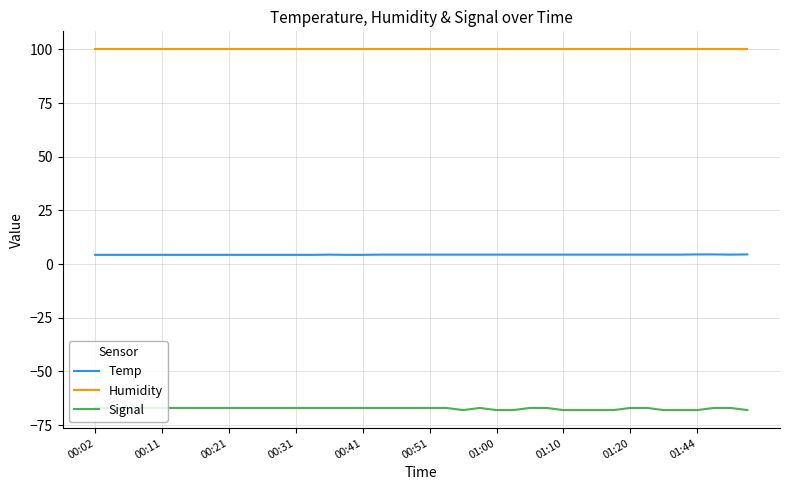

List the series in order of their peak value, lowest first.

Signal, Temp, Humidity